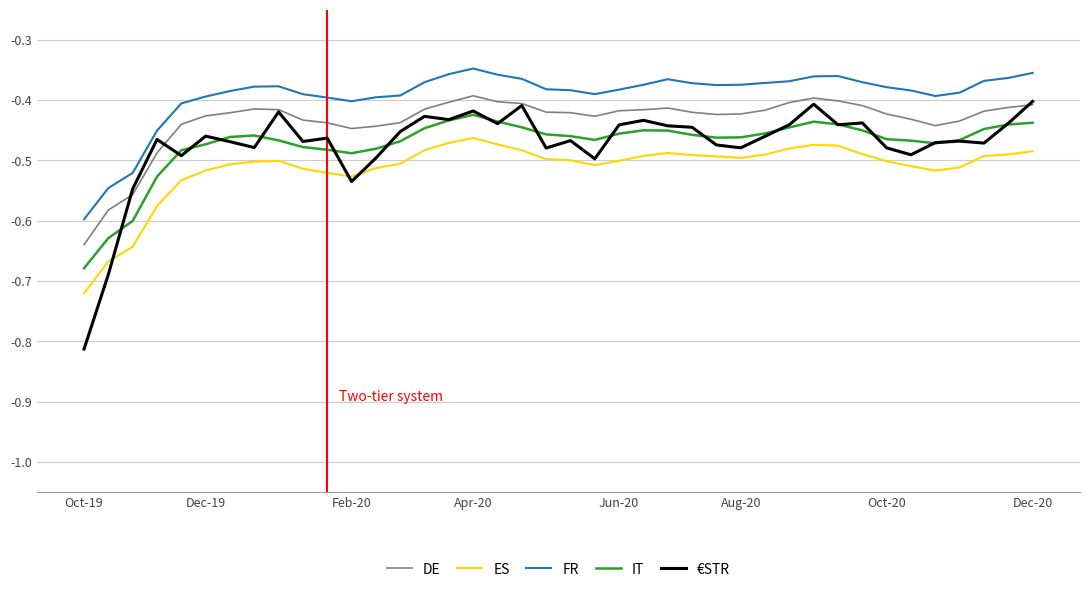

What are all the series names shown in the legend?

DE, ES, FR, IT, €STR